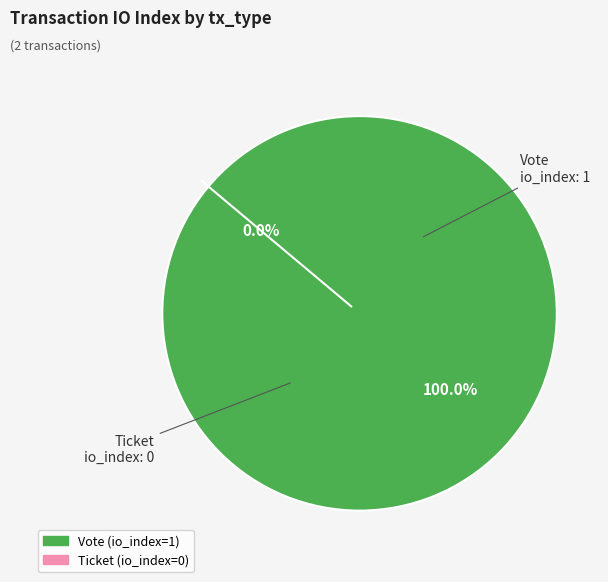

To the nearest percent, what is the difference between the Ticket and Vote slice percentages?

100%